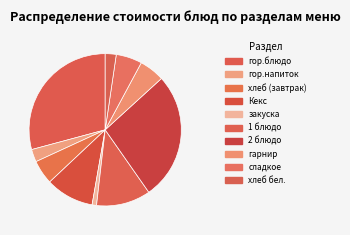

Is the sum of 2 блюдо and гор.блюдо greater than half?

Yes